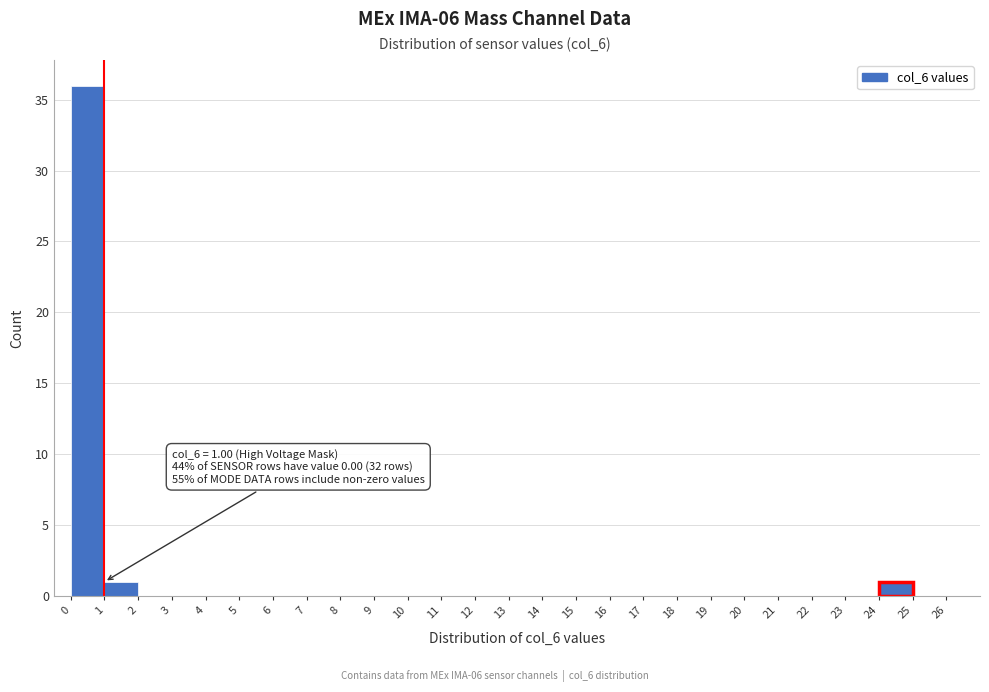

Over which range of the x-axis is the bar tallest?

0 to 1